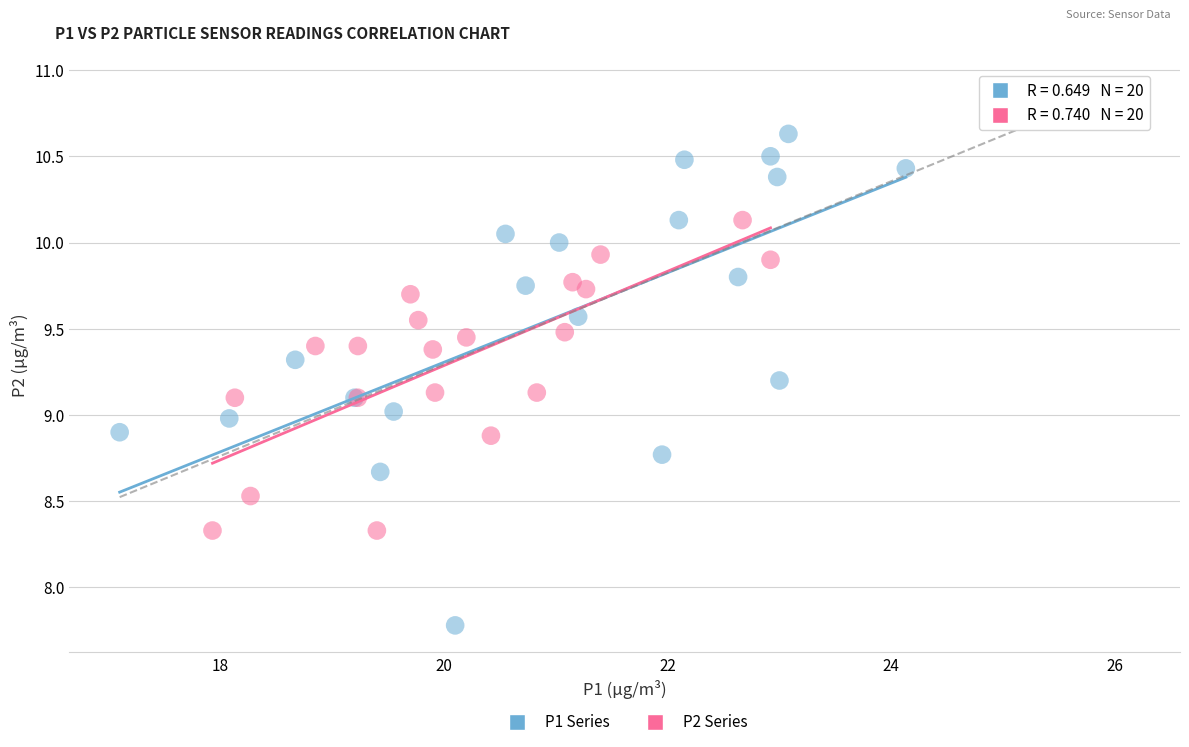

Which series reaches the minimum Y coordinate?

P1 Series